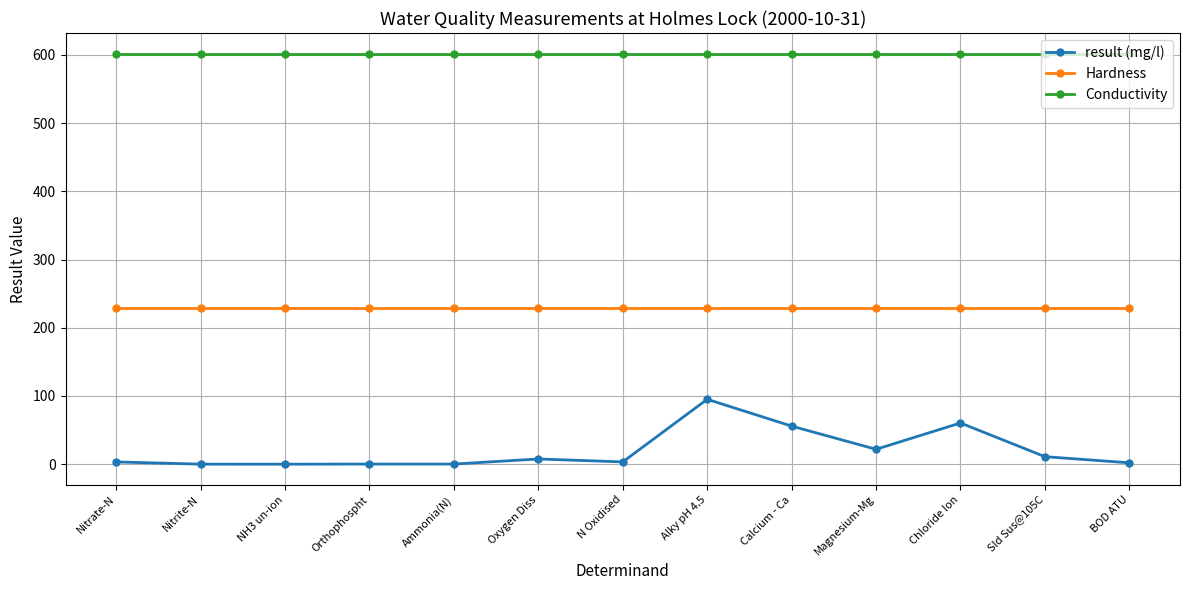

What is the total value across all series at Nitrate-N?

834.3